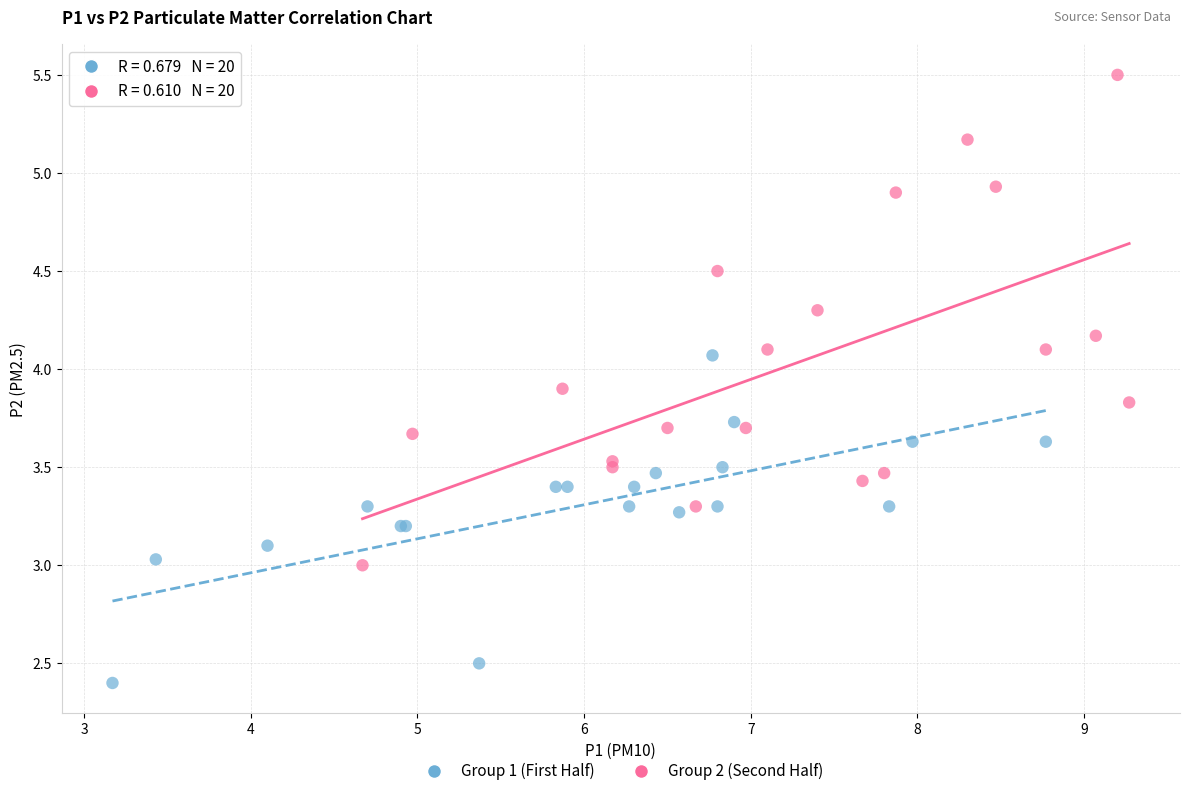

Which series reaches the minimum Y coordinate?

Group 1 (First Half)